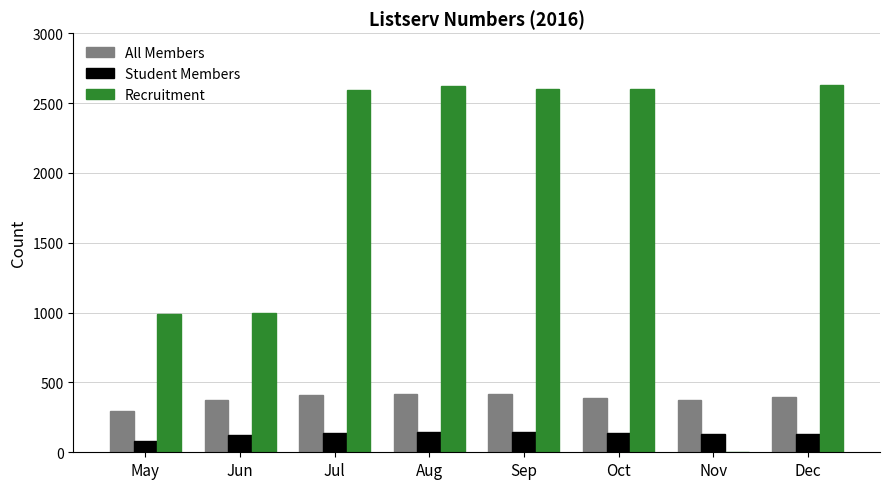

What is the sum of the Student Members values at Oct and Sep?

280